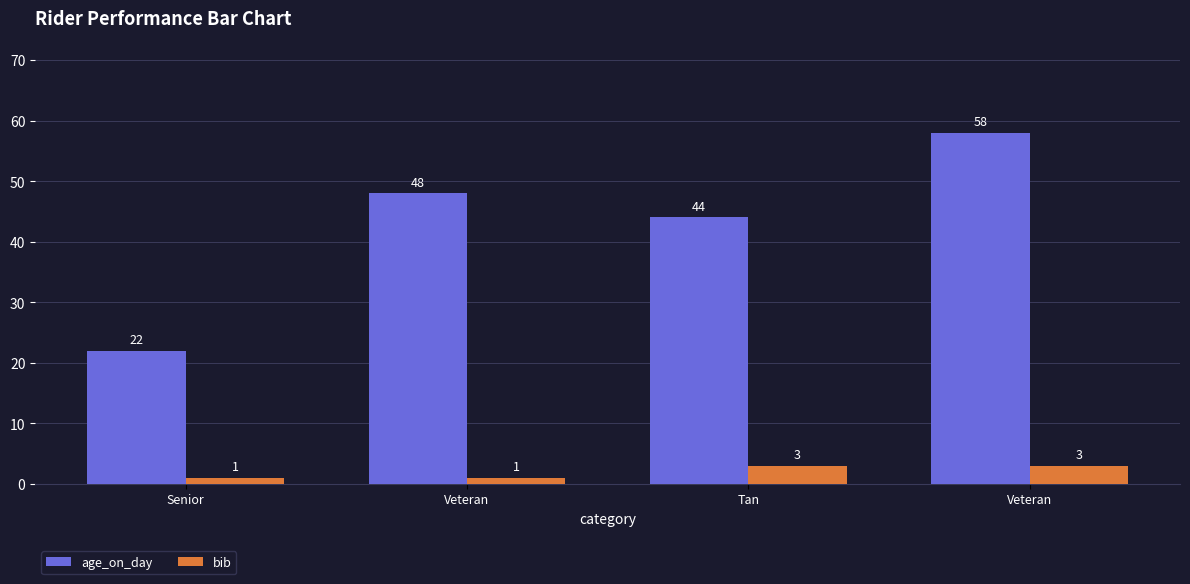

How many data points in bib are less than 3?

2